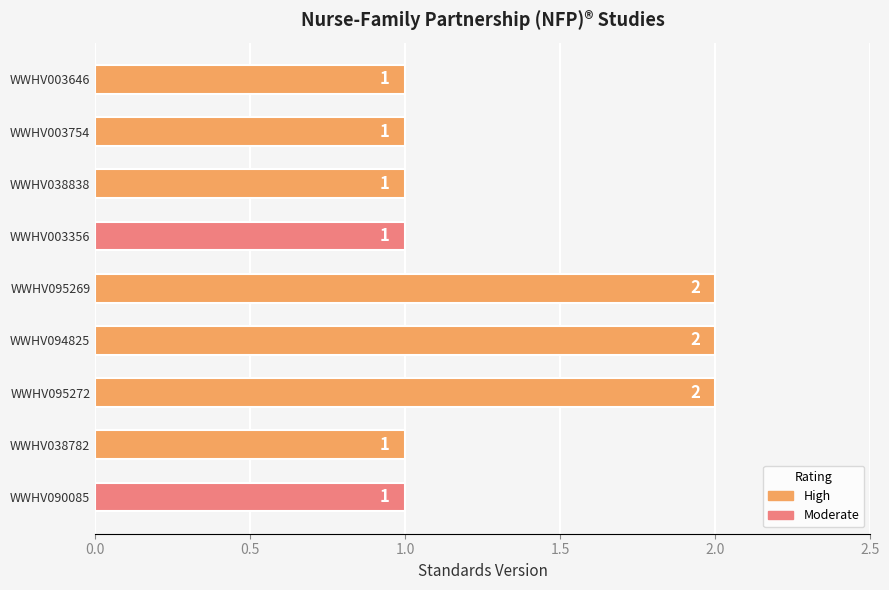

True or false: the data shows 1 at WWHV038838.

True